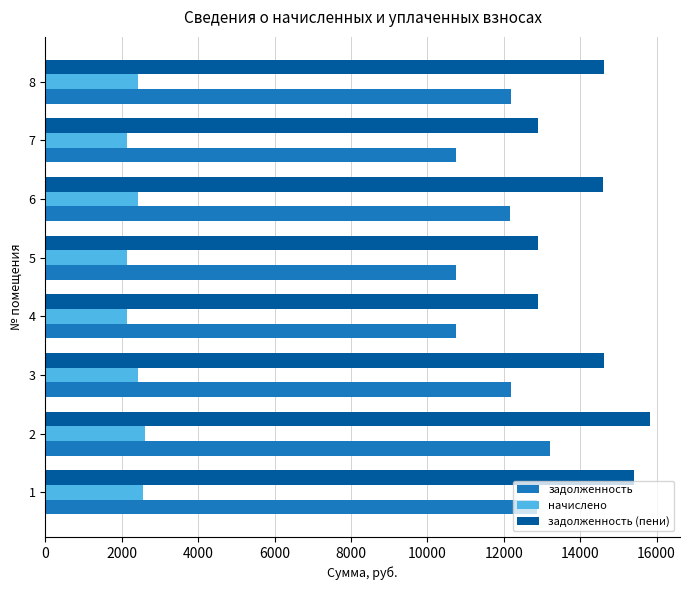

What is the average value of the задолженность series?

11864.2